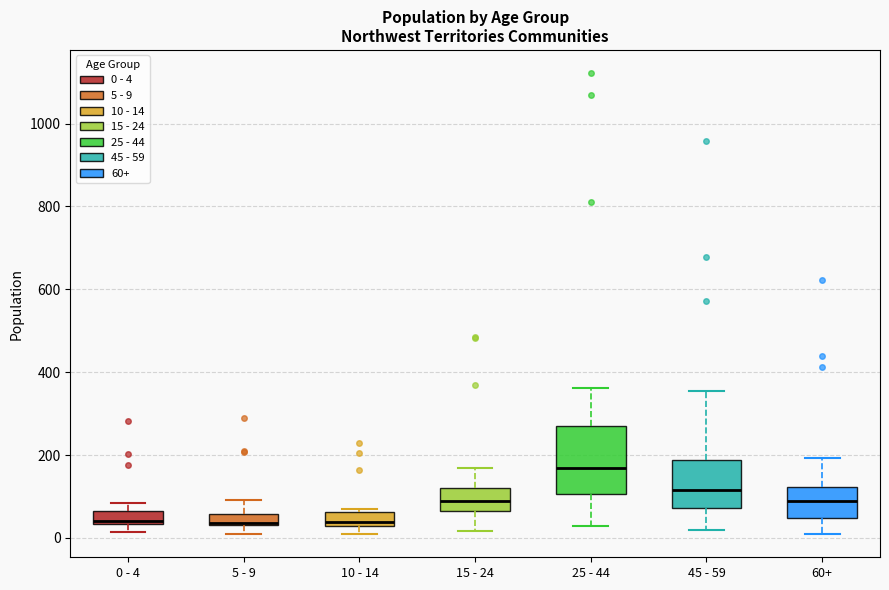

Where is the upper edge of the box for 15 - 24 on the y-axis? The values are not printed on the chart, so give them approximately, as read against the axis.

120